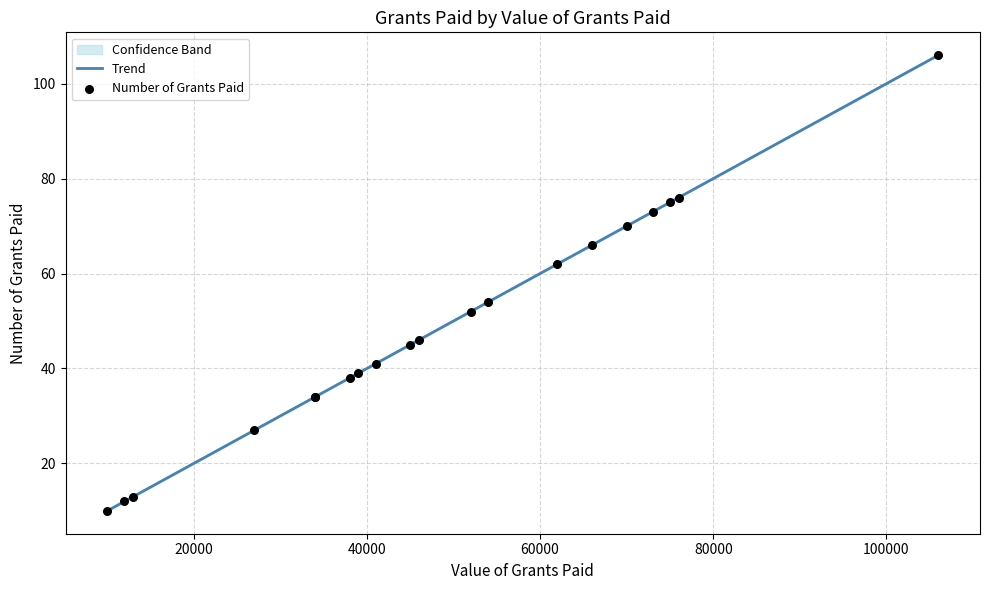

Is the value of Trend at 9 greater than the value of Number of Grants Paid at 60000?

No